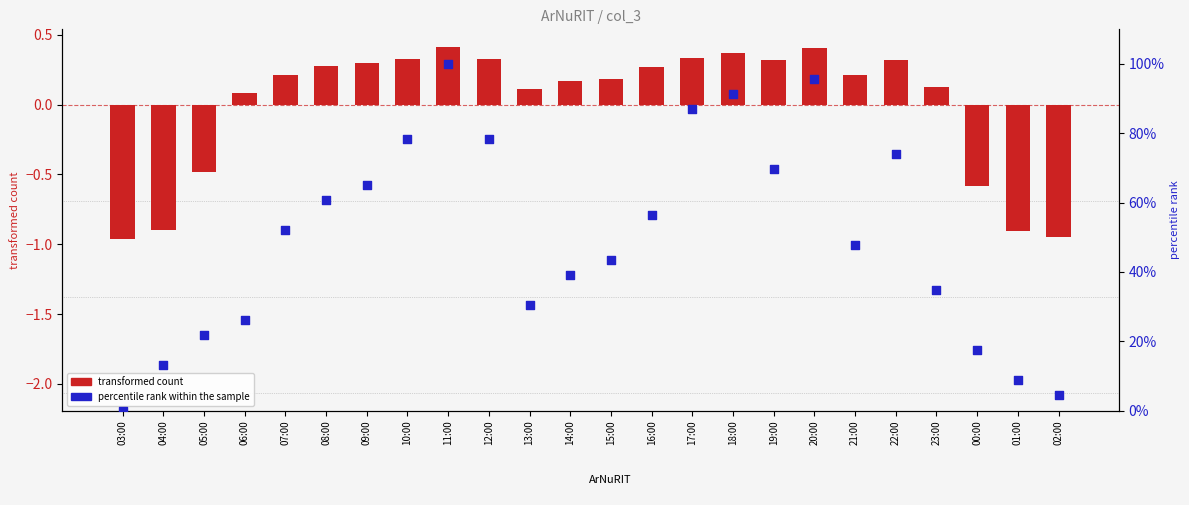

Which series contains the lowest Y value?

transformed count